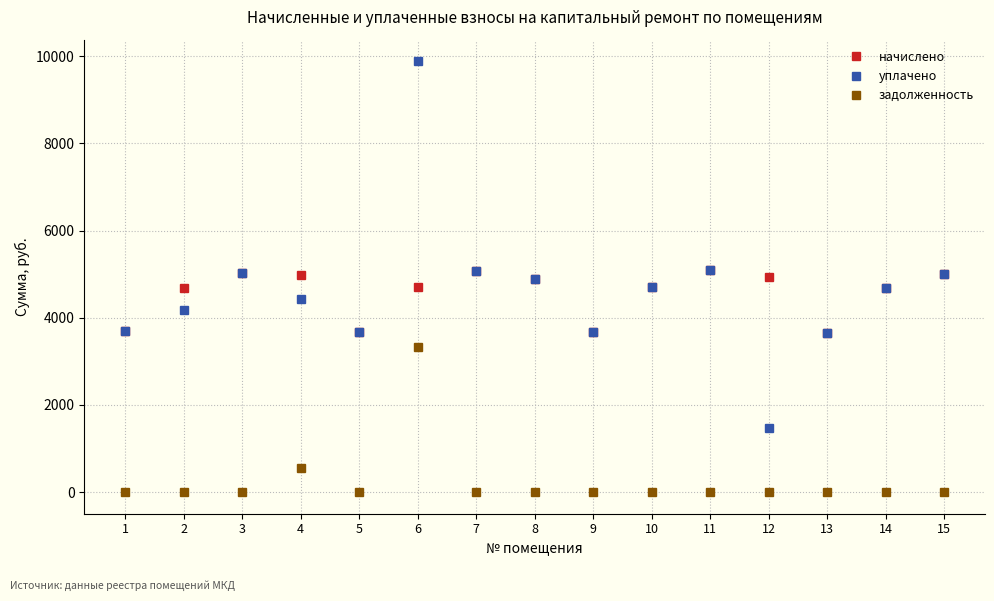

Which category has the highest value in the задолженность series?

6